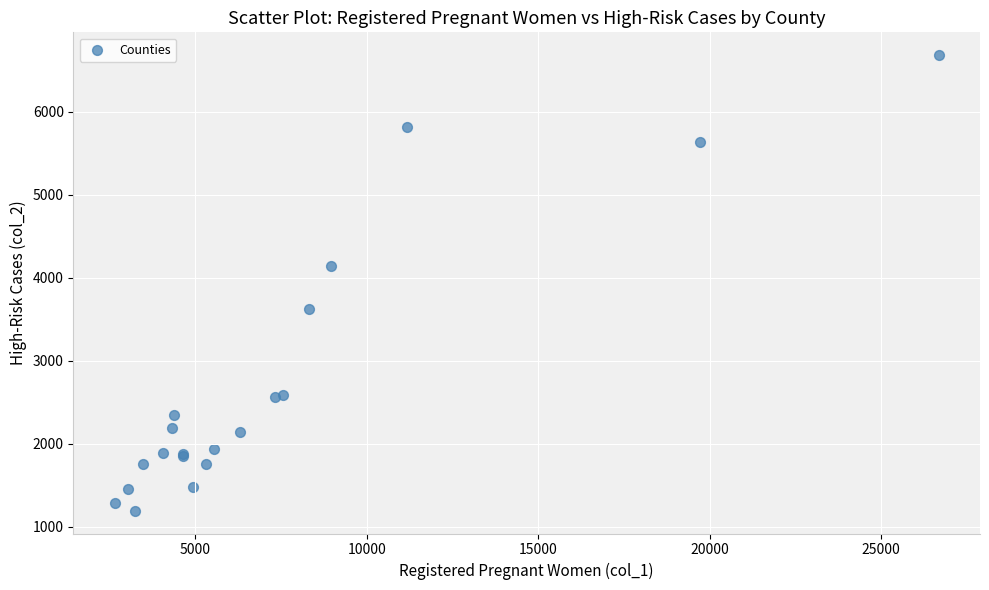

What Y value in the scatter plot is closest to 3936?

4145